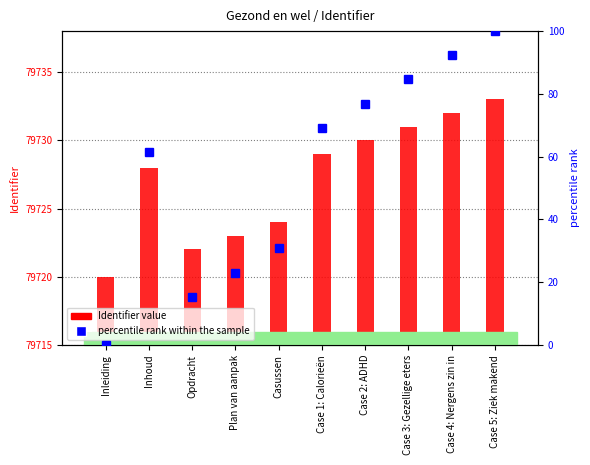

Is it true that Identifier equals 79730.0 at Case 2: ADHD?

True